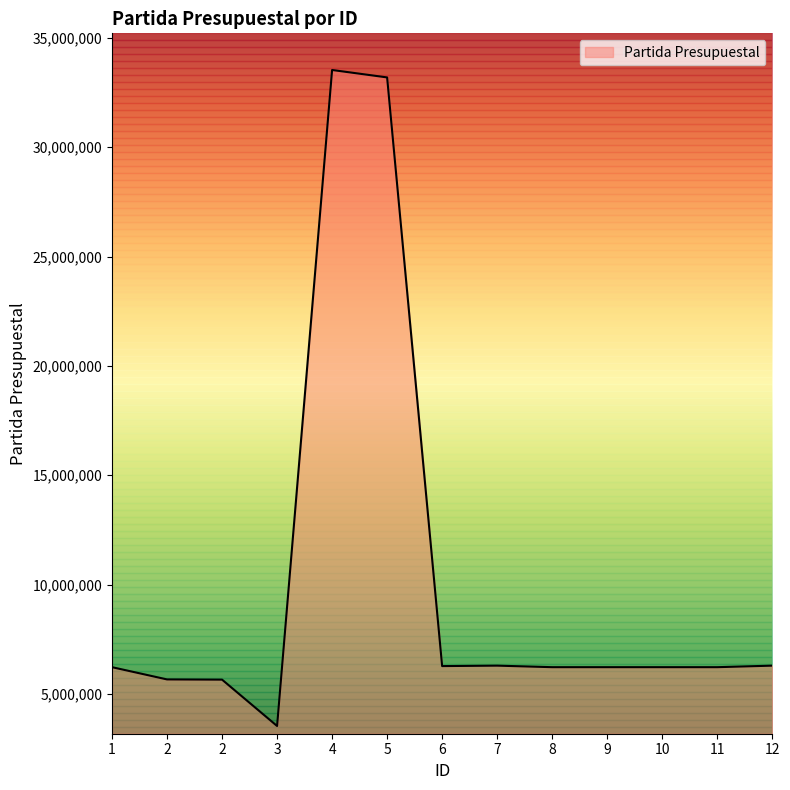

At which category does the chart reach its peak across all series?

4